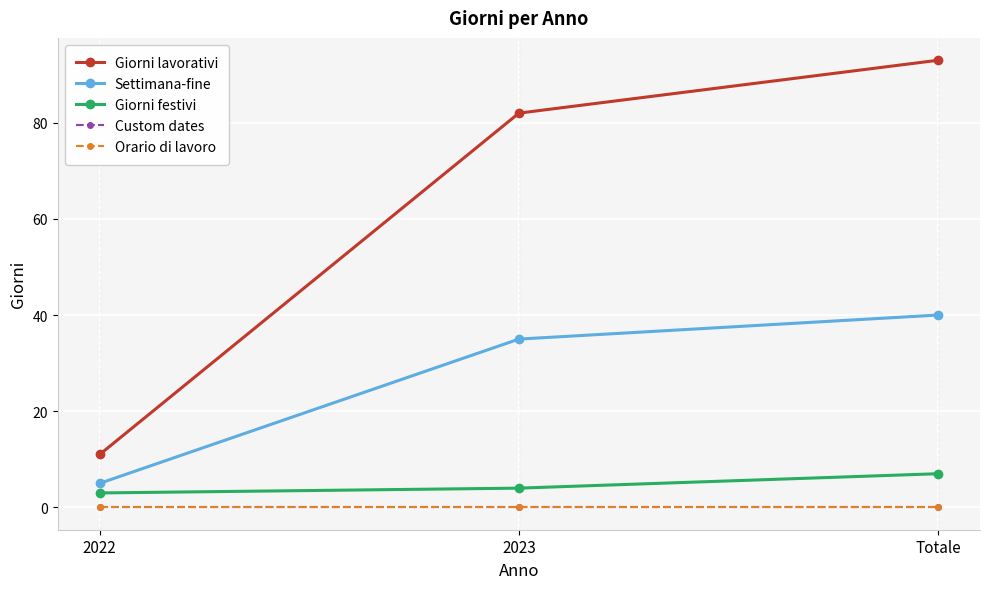

How many Settimana-fine values are between 5 and 40?

3